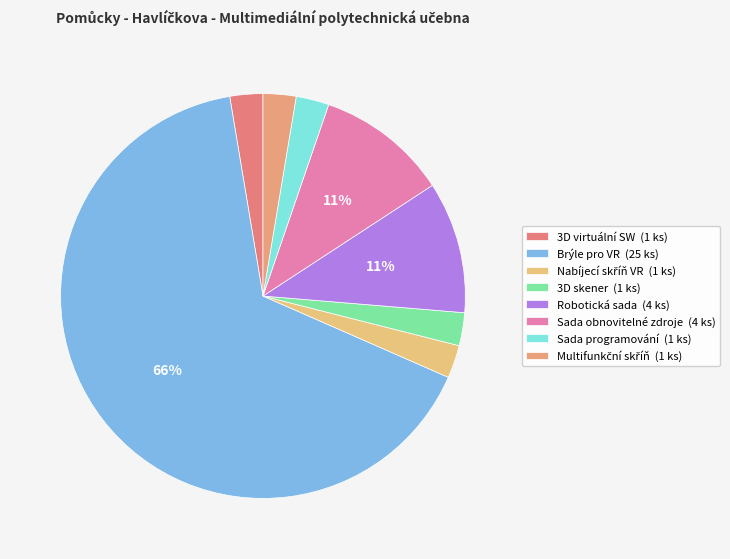

How many segments does this pie chart have?

8